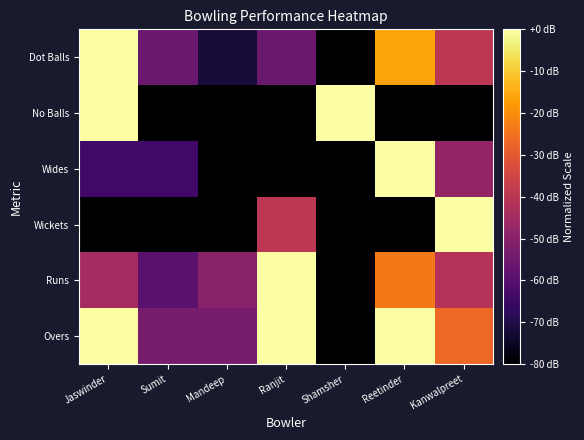

What is the total value across all series at Mandeep?

-415.7